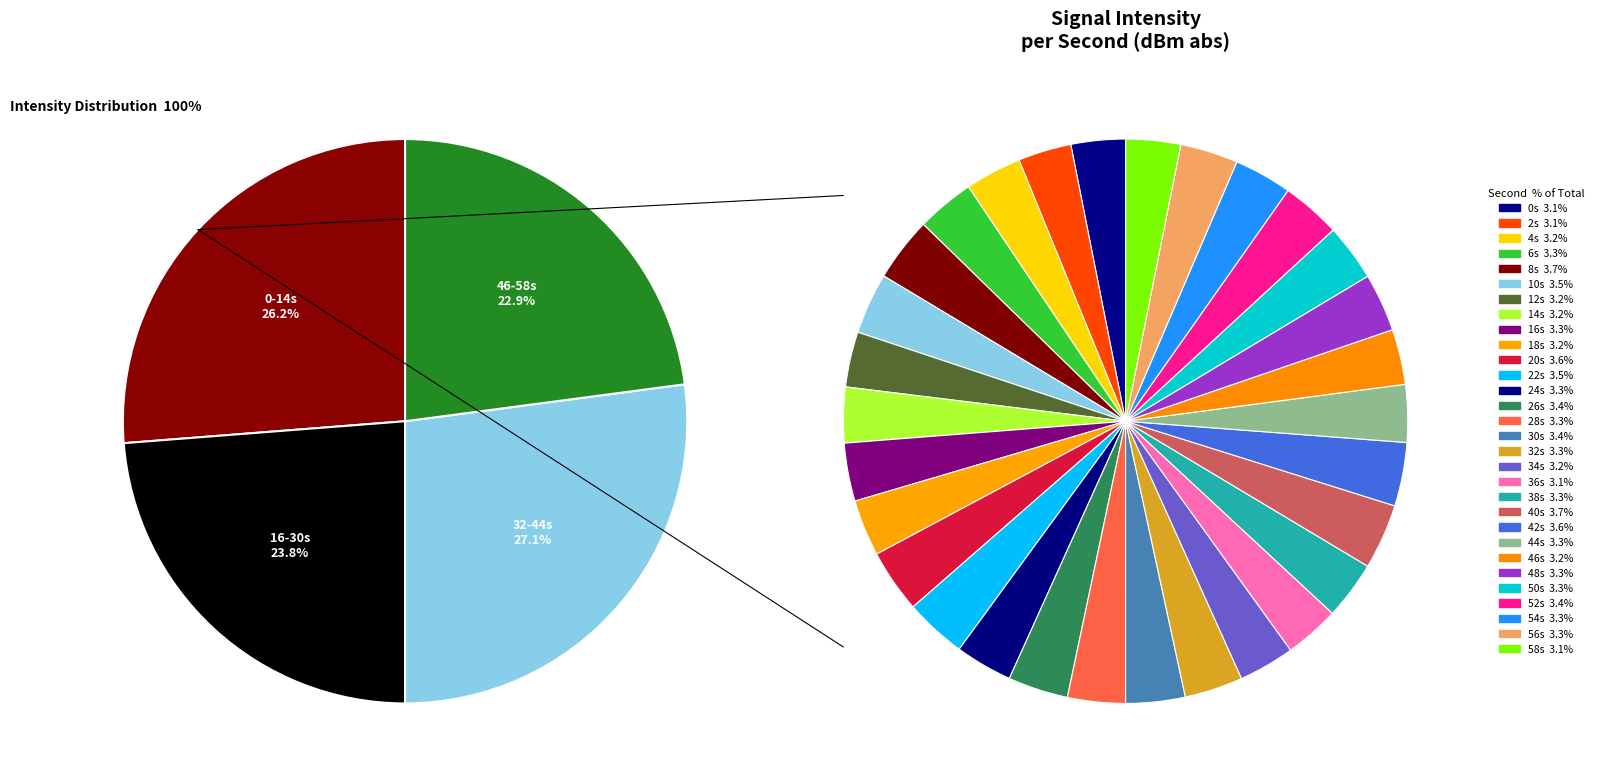

What percentage is the 54 slice, to the nearest percent?

3%